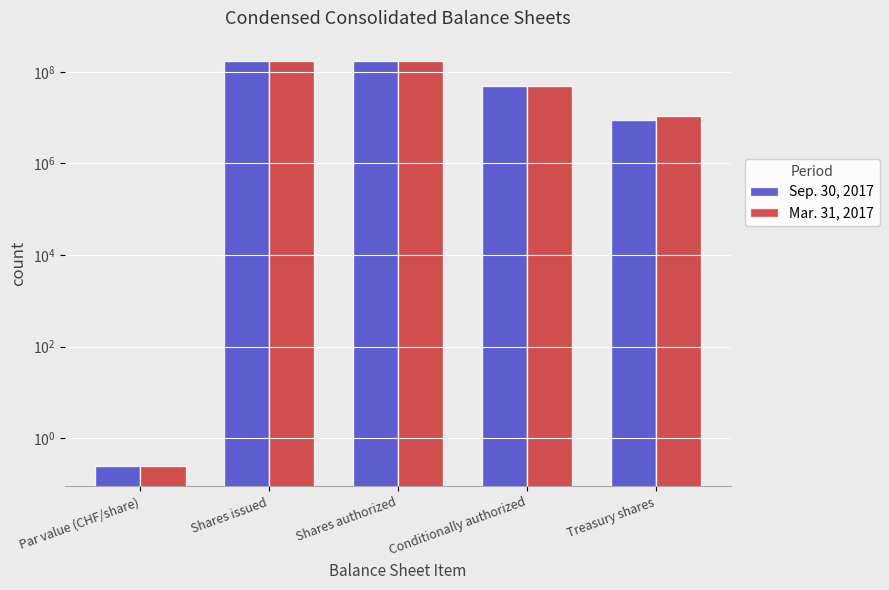

What is the difference between the maximum and minimum values in the Sep. 30, 2017 series?

173105999.8